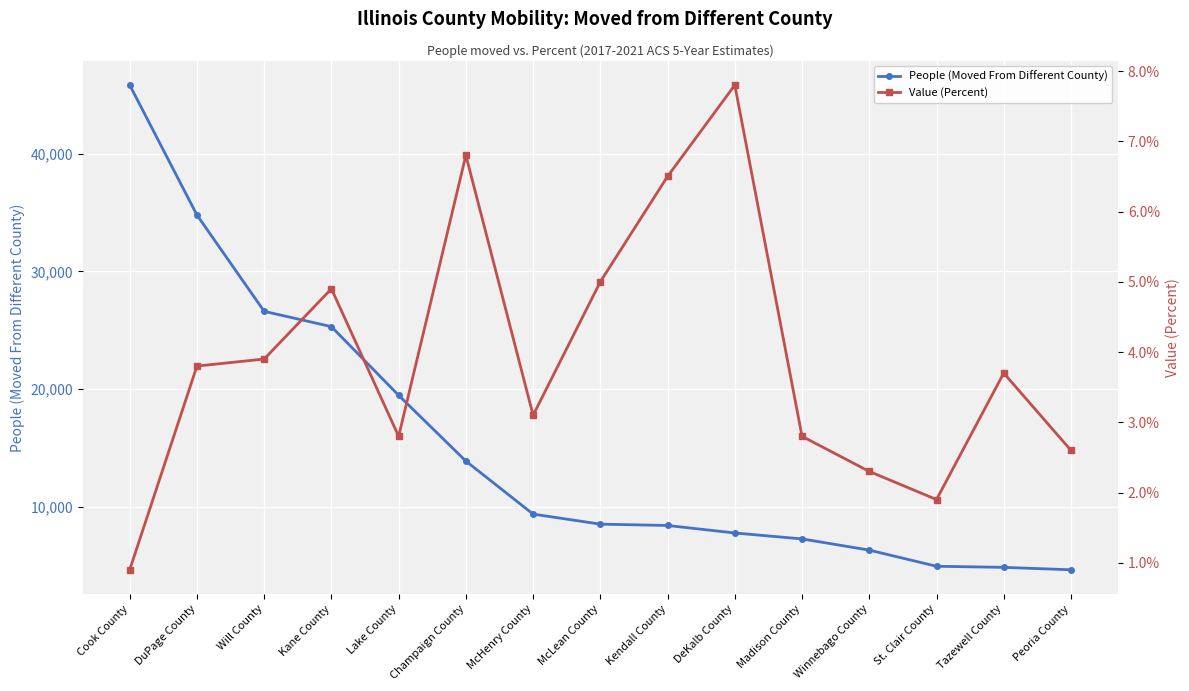

Does the chart display data point markers on the line(s)?

Yes